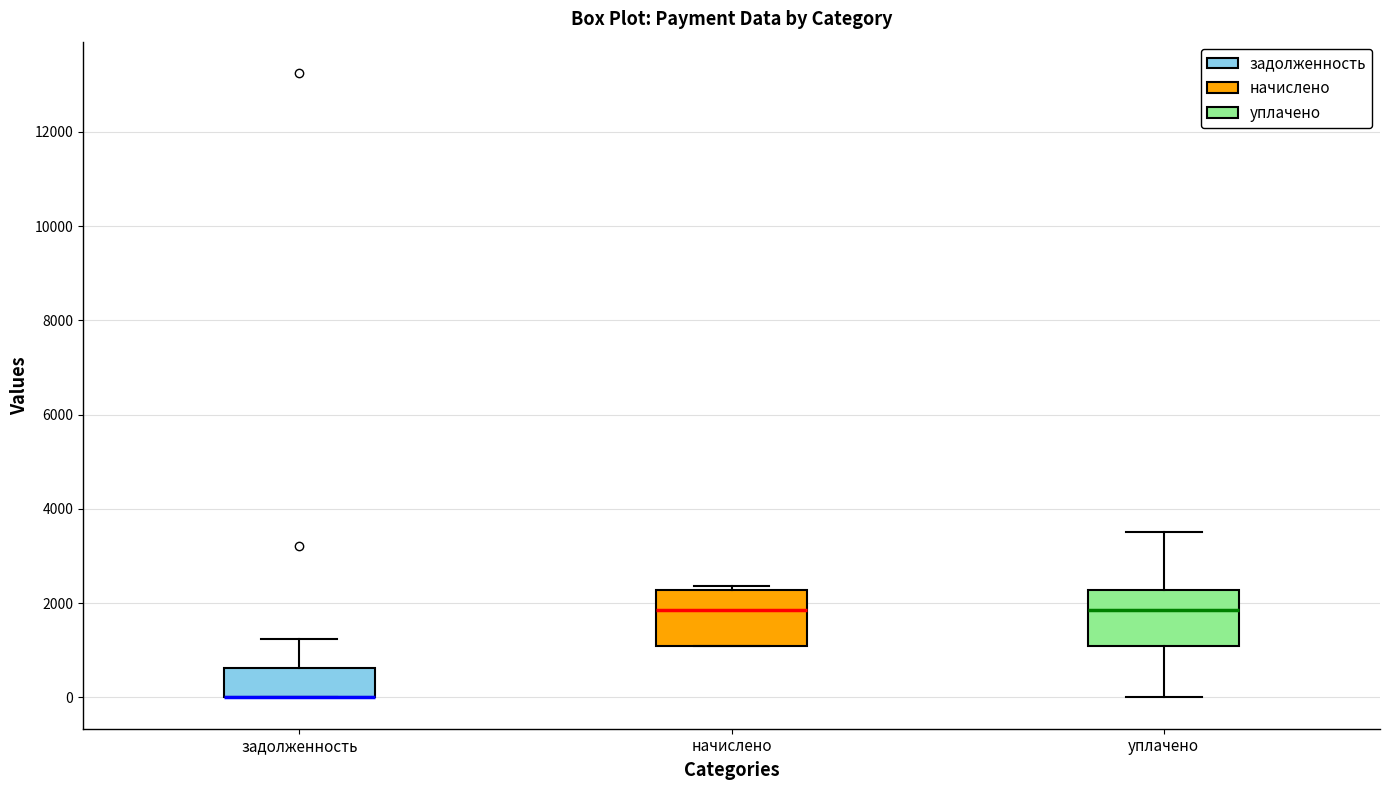

Reading left to right, read every box against the y-axis: the position of its median line, the range the box covers, and the ends of its whiskers. The values are not printed on the chart, so give them approximately, as read against the axis.

задолженность: median 0 (drawn on the box's lower edge), box 0 to 600, whiskers 0 to 1200
начислено: median 1800, box 1000 to 2200, whiskers 1000 to 2400
уплачено: median 1800, box 1000 to 2200, whiskers 0 to 3600